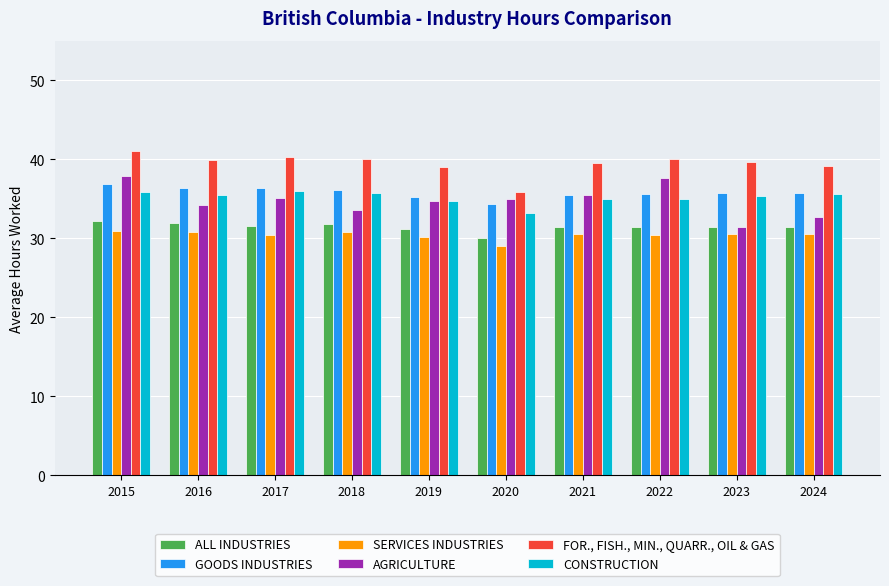

Is the value of AGRICULTURE at 2022 greater than the value of CONSTRUCTION at 2024?

Yes